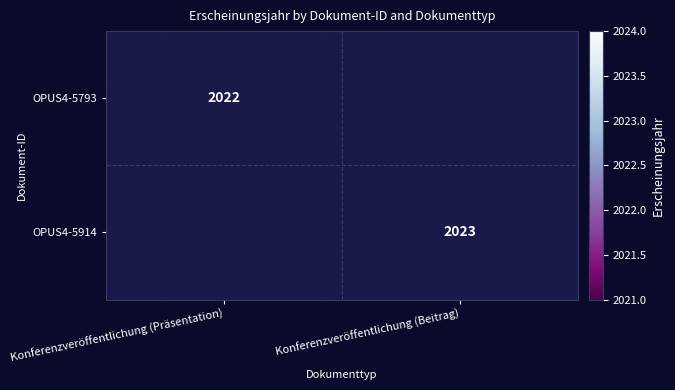

The OPUS4-5914 series shows 2023 at Konferenzveröffentlichung (Beitrag). True or false?

True